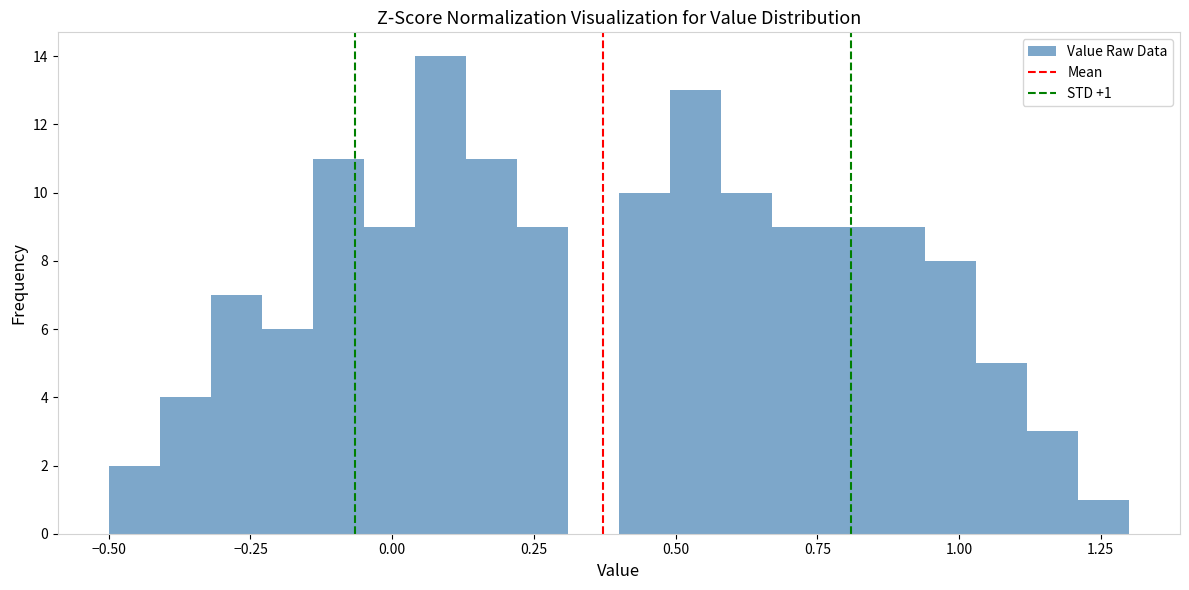

Read against the x-axis, roughly where is the centre of the tallest bar?

0.10